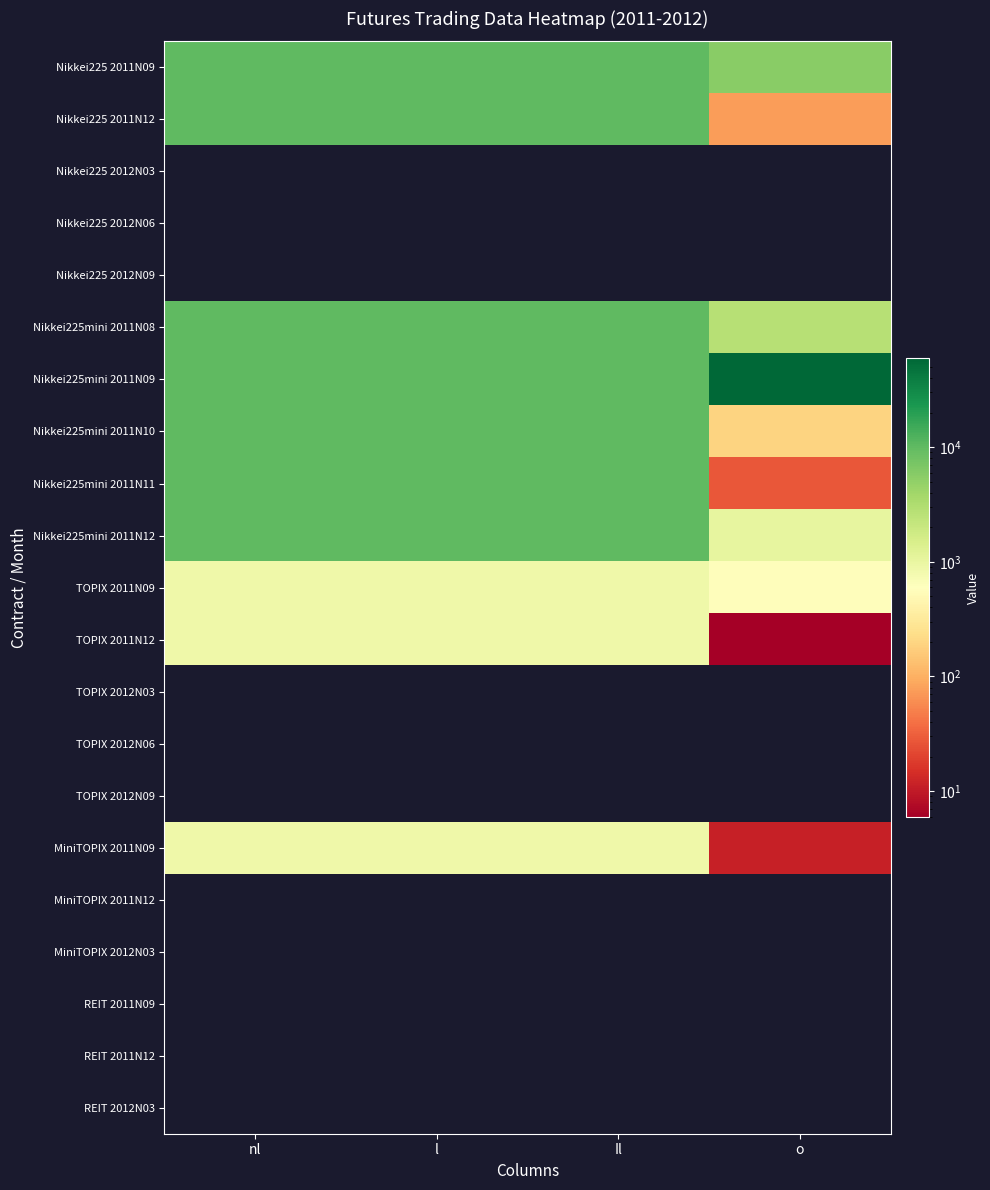

Is the value of Nikkei225mini 2011N12 at Il greater than the value of TOPIX 2012N06 at nl?

No